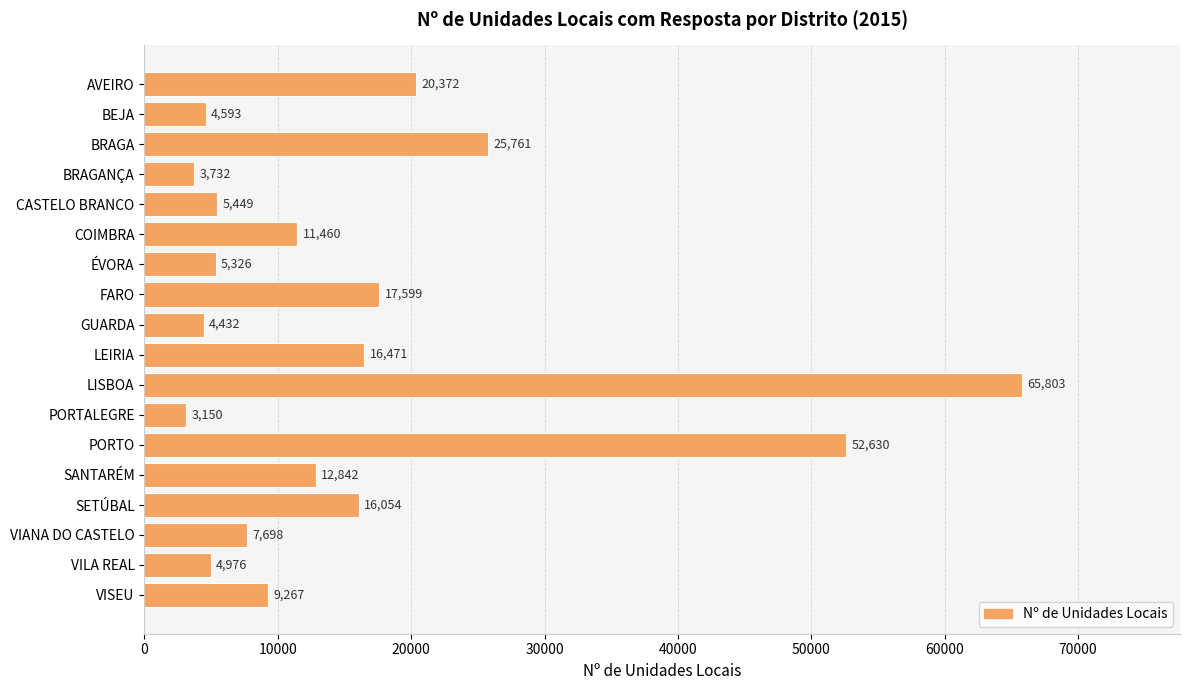

How many data points are less than 11460?

9